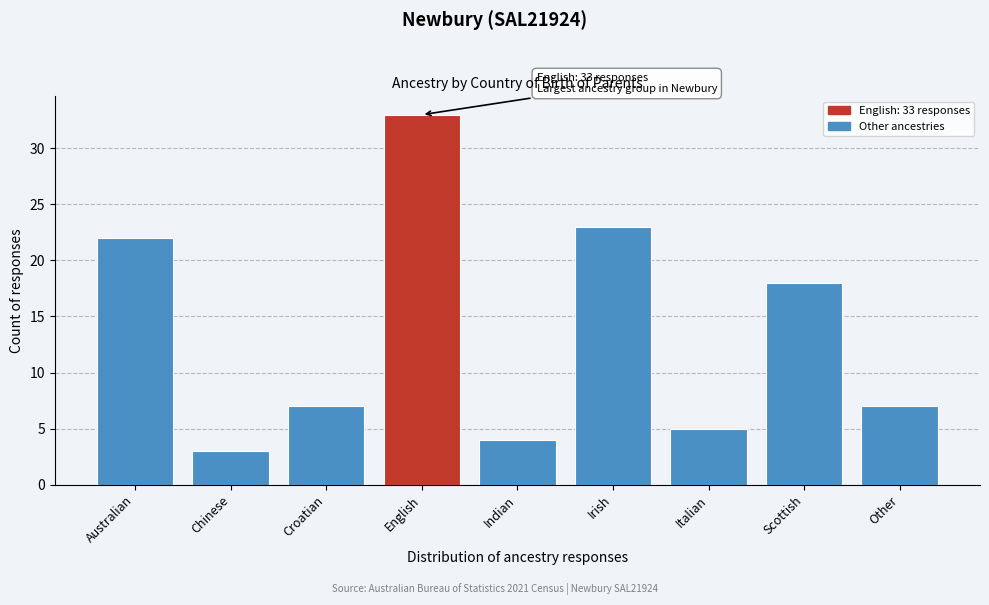

Reading left to right, transcribe all the data shown in this chart.

22	3	7	33	4	23	5	18	7